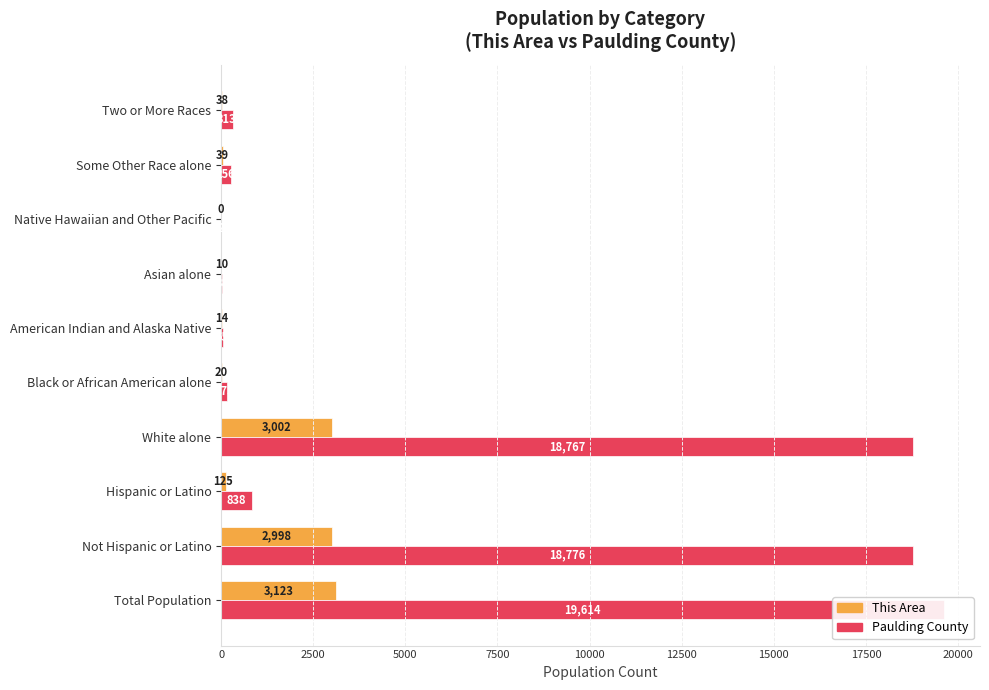

Rank the series by their maximum value, from lowest to highest.

This Area, Paulding County